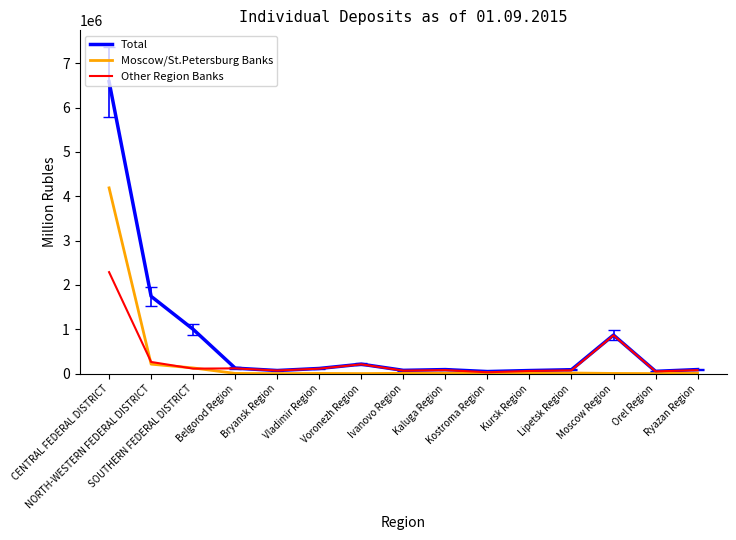

What is the greatest value displayed?

6583941